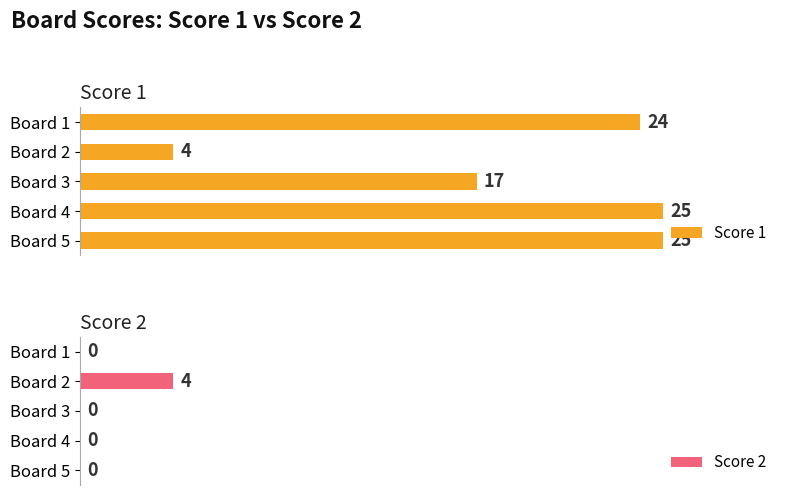

How many distinct data groups are displayed?

2